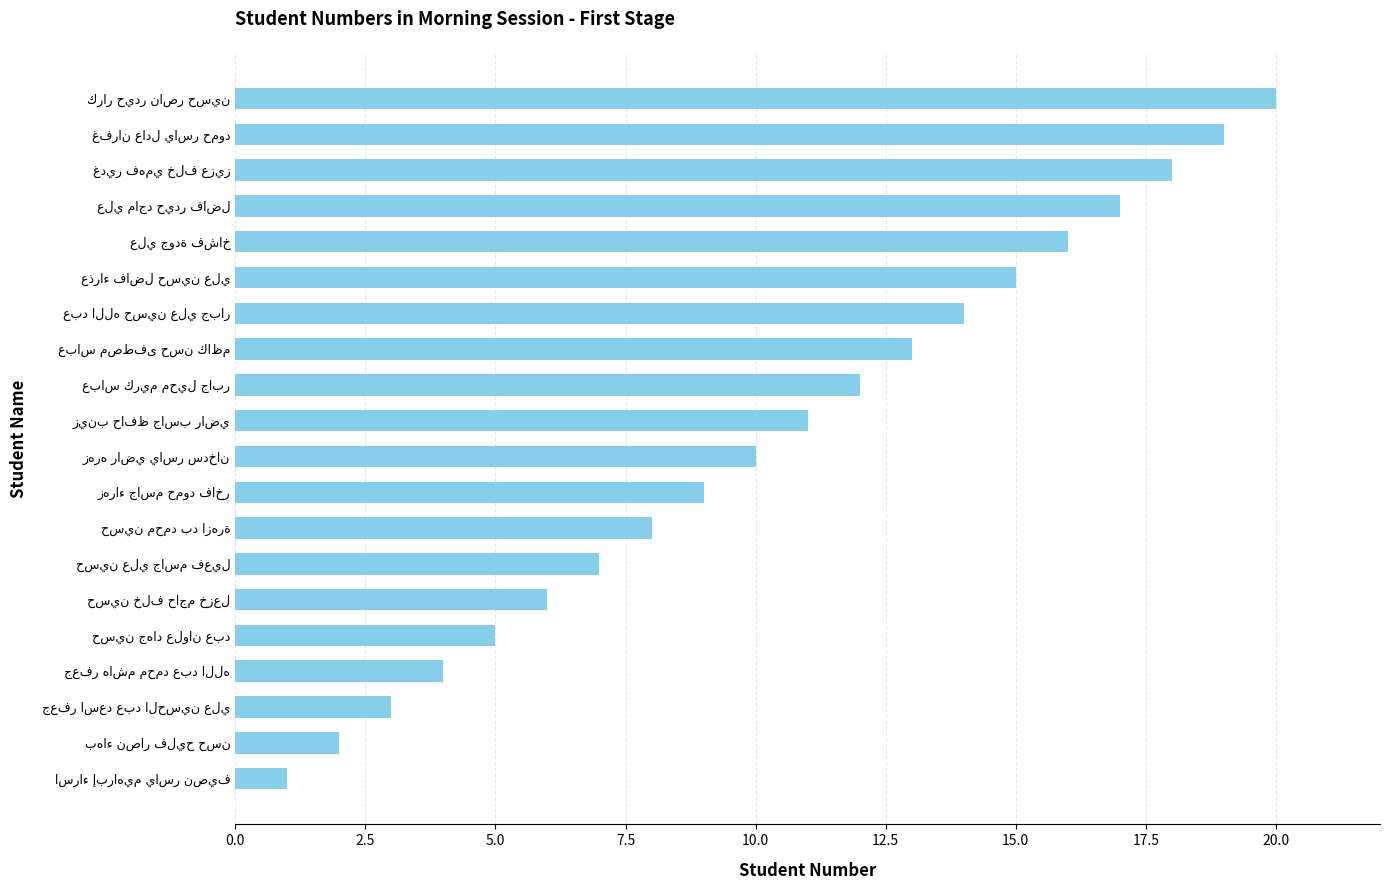

What is the greatest value displayed?

20